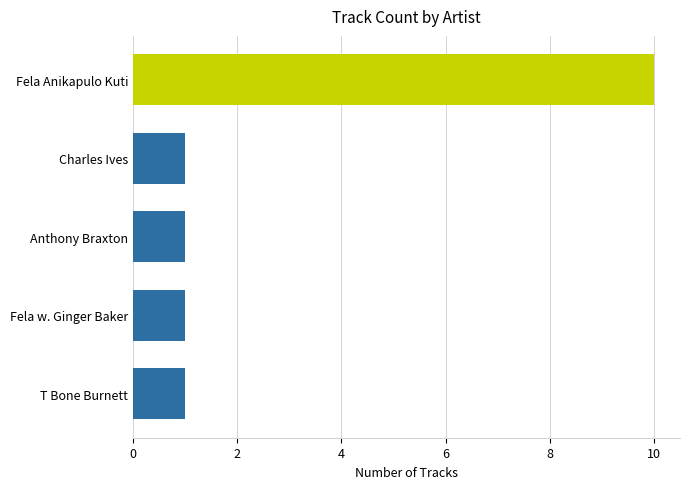

What is the value of the 2nd bar from the top?

1